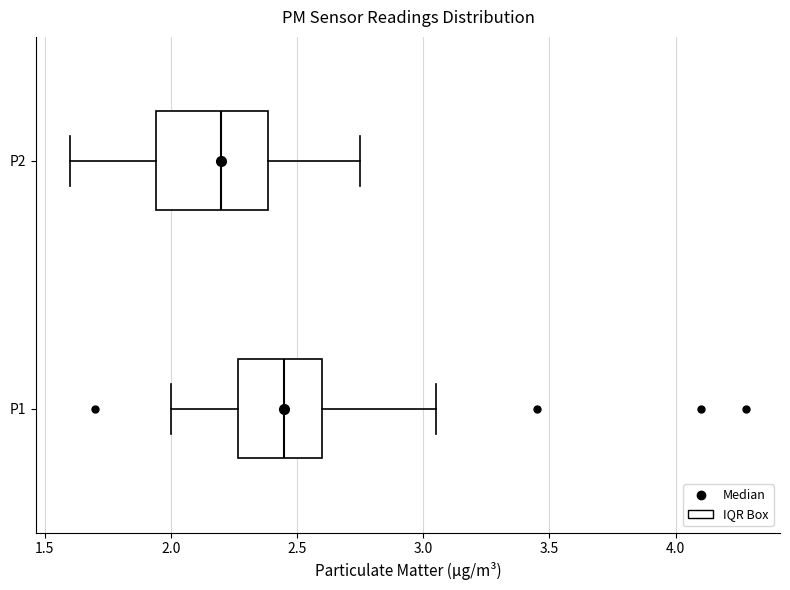

Comparing the boxes themselves (not the whiskers), which one is the widest?

P2